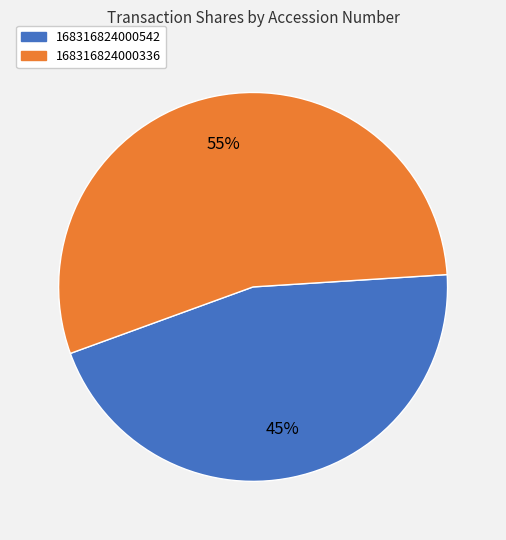

Do 168316824000542 and 168316824000336 together represent more than half of the pie?

Yes